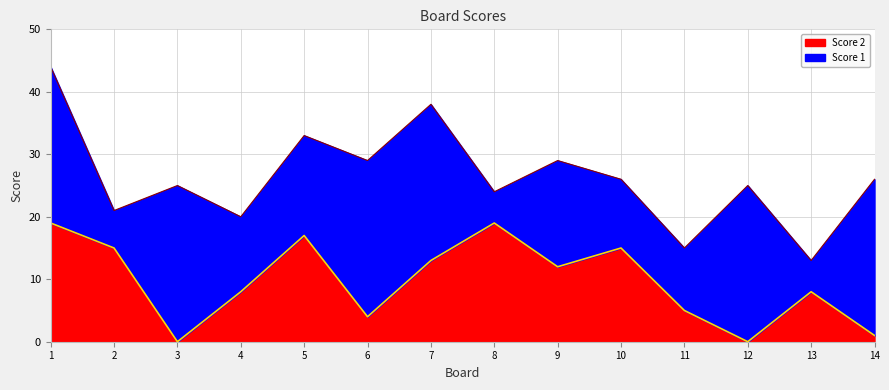

Where is the data nearest to the value 9?

4